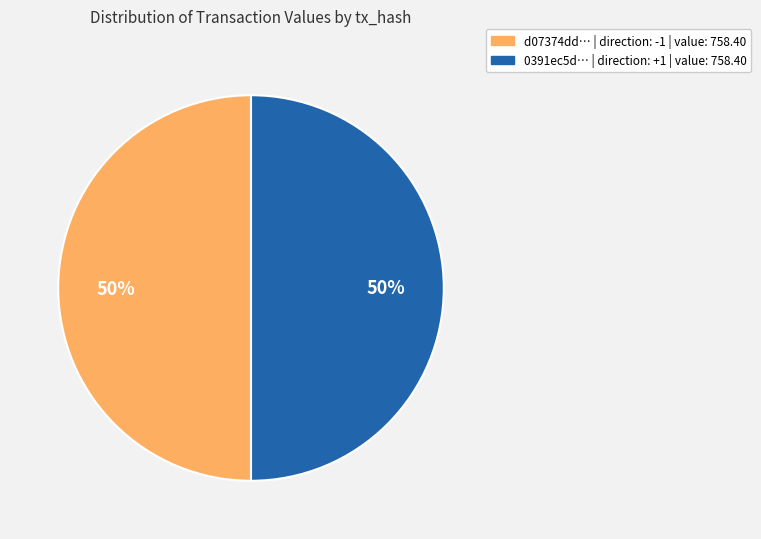

To the nearest percent, what is the average slice percentage?

50%